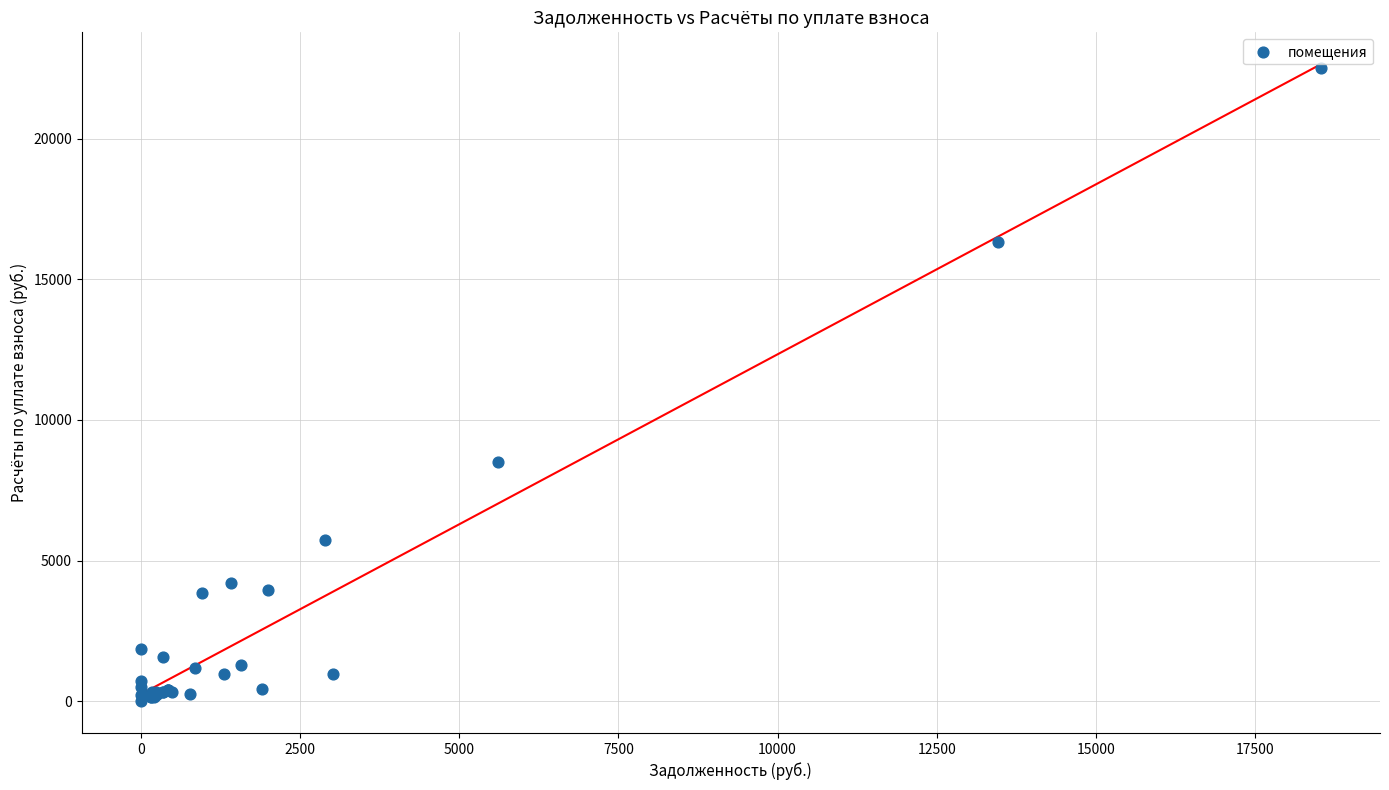

What Y value in the scatter plot is closest to 11256?

8485.5